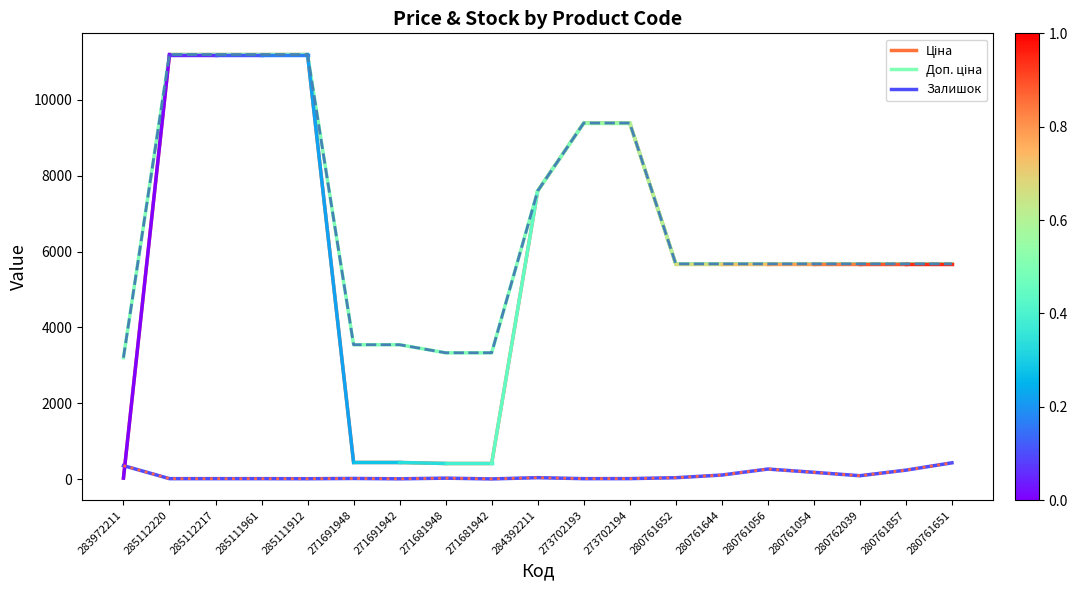

What position from the right is 271691948?

14